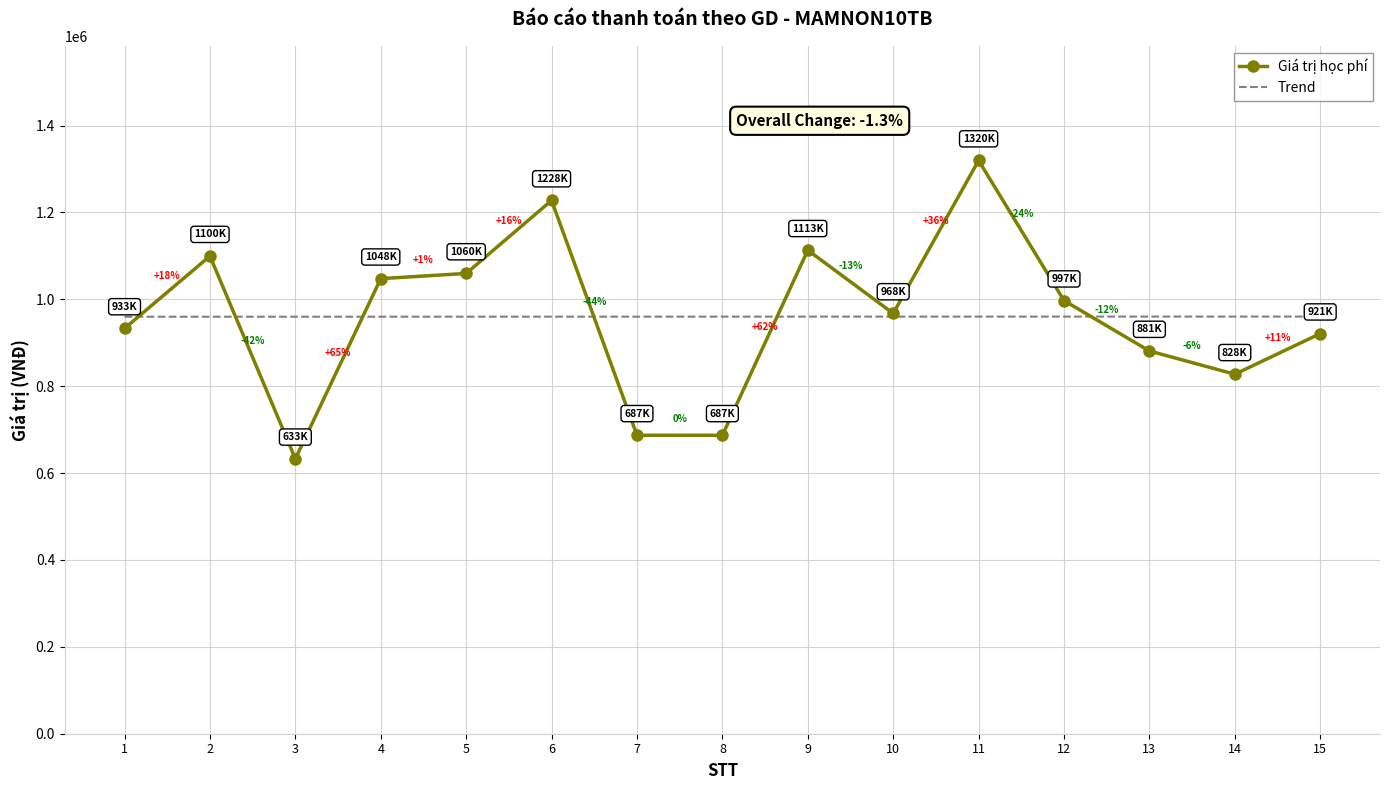

What is the minimum value shown in the chart?

633000.0